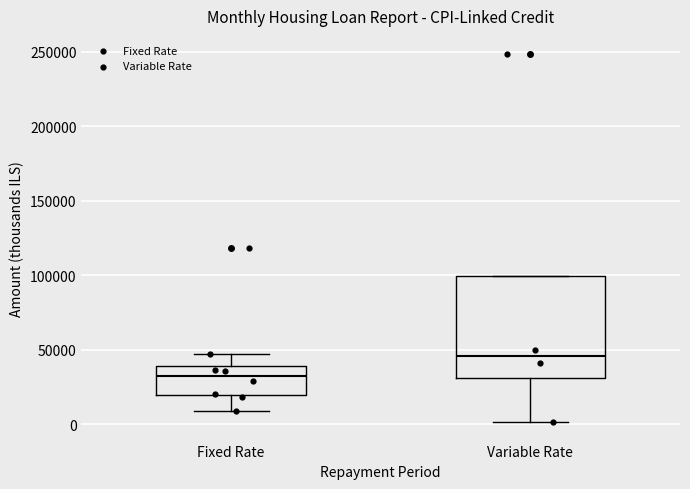

Reading left to right, read every box against the y-axis: the position of its median line, the range the box covers, and the ends of its whiskers. The values are not printed on the chart, so give them approximately, as read against the axis.

Fixed Rate: median 30000, box 20000 to 40000, whiskers 10000 to 45000
Variable Rate: median 45000, box 30000 to 100000, whiskers 0 to 100000